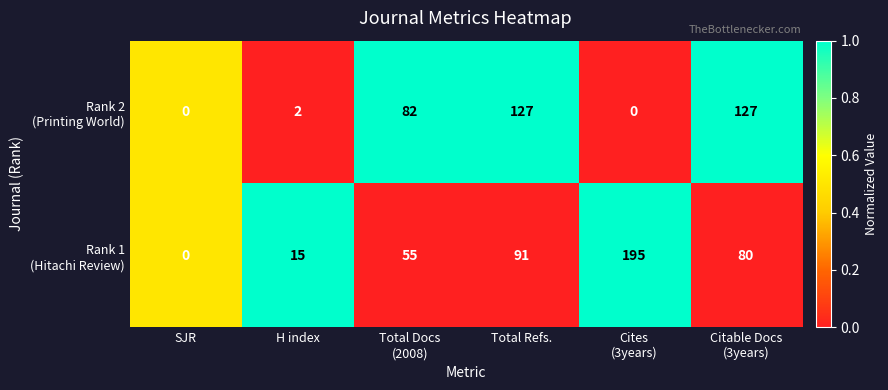

At which category is the sum across all series the highest?

Total Refs.